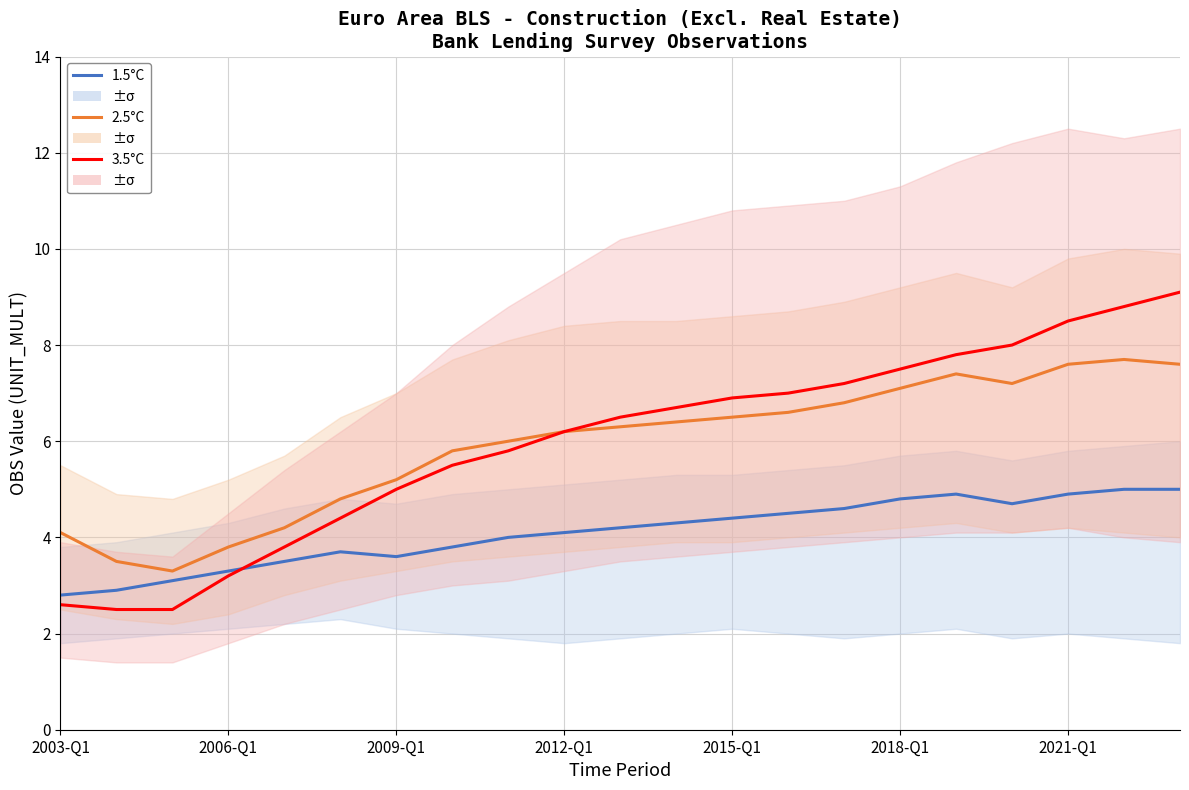

True or false: 2.5°C has more than 0 interior local peaks.

True